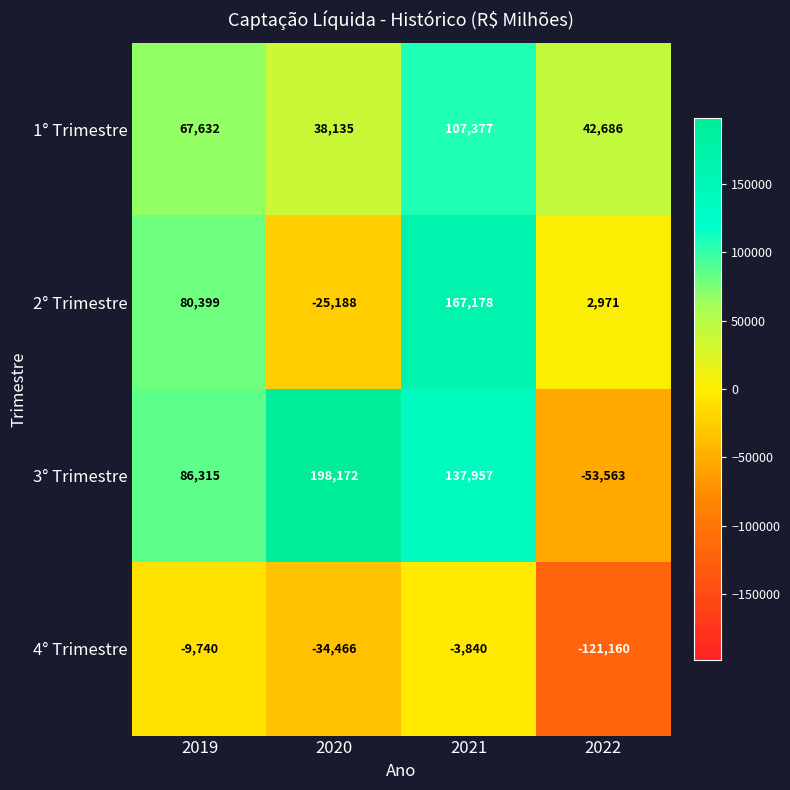

Rank the series at 2019 from highest to lowest value.

3° Trimestre, 2° Trimestre, 1° Trimestre, 4° Trimestre